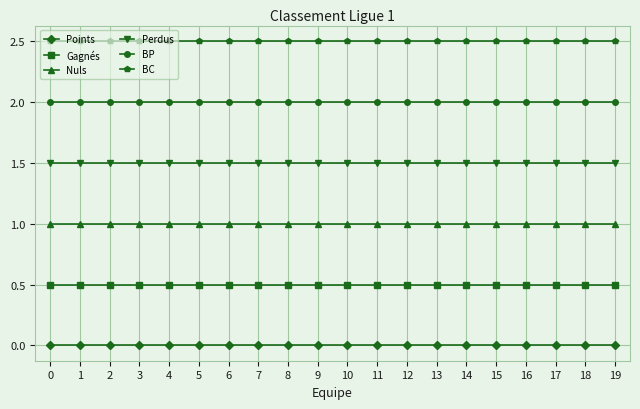

Reading right to left, what are all the values shown in this chart?

Points: 19=0.0	18=0.0	17=0.0	16=0.0	15=0.0	14=0.0	13=0.0	12=0.0	11=0.0	10=0.0	9=0.0	8=0.0	7=0.0	6=0.0	5=0.0	4=0.0	3=0.0	2=0.0	1=0.0	0=0.0
Gagnés: 19=0.5	18=0.5	17=0.5	16=0.5	15=0.5	14=0.5	13=0.5	12=0.5	11=0.5	10=0.5	9=0.5	8=0.5	7=0.5	6=0.5	5=0.5	4=0.5	3=0.5	2=0.5	1=0.5	0=0.5
Nuls: 19=1.0	18=1.0	17=1.0	16=1.0	15=1.0	14=1.0	13=1.0	12=1.0	11=1.0	10=1.0	9=1.0	8=1.0	7=1.0	6=1.0	5=1.0	4=1.0	3=1.0	2=1.0	1=1.0	0=1.0
Perdus: 19=1.5	18=1.5	17=1.5	16=1.5	15=1.5	14=1.5	13=1.5	12=1.5	11=1.5	10=1.5	9=1.5	8=1.5	7=1.5	6=1.5	5=1.5	4=1.5	3=1.5	2=1.5	1=1.5	0=1.5
BP: 19=2.0	18=2.0	17=2.0	16=2.0	15=2.0	14=2.0	13=2.0	12=2.0	11=2.0	10=2.0	9=2.0	8=2.0	7=2.0	6=2.0	5=2.0	4=2.0	3=2.0	2=2.0	1=2.0	0=2.0
BC: 19=2.5	18=2.5	17=2.5	16=2.5	15=2.5	14=2.5	13=2.5	12=2.5	11=2.5	10=2.5	9=2.5	8=2.5	7=2.5	6=2.5	5=2.5	4=2.5	3=2.5	2=2.5	1=2.5	0=2.5